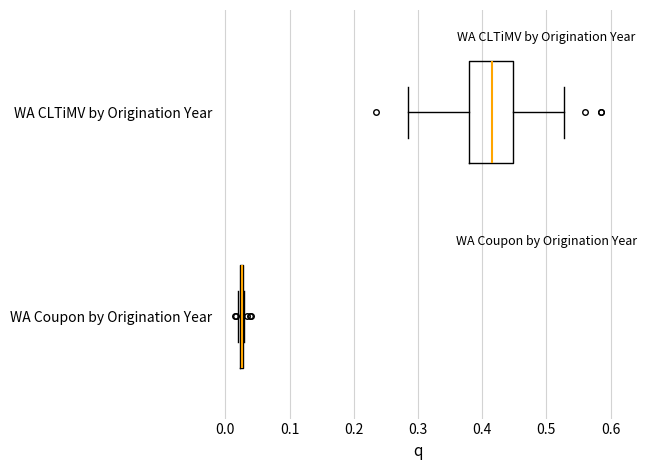

Comparing the boxes themselves (not the whiskers), which one is the widest?

WA CLTiMV by Origination Year